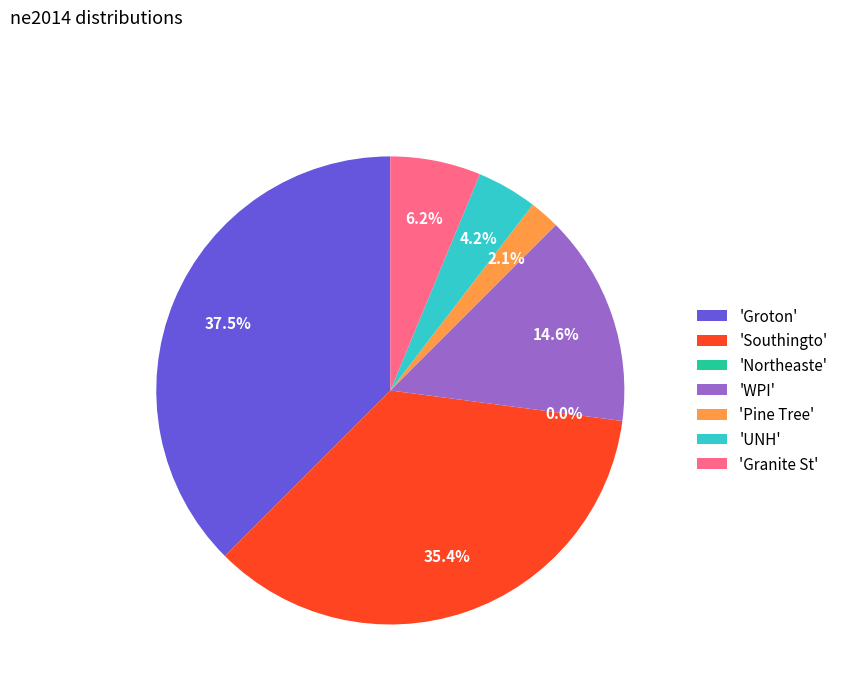

What percentage is NOT represented by UNH?

95.8%